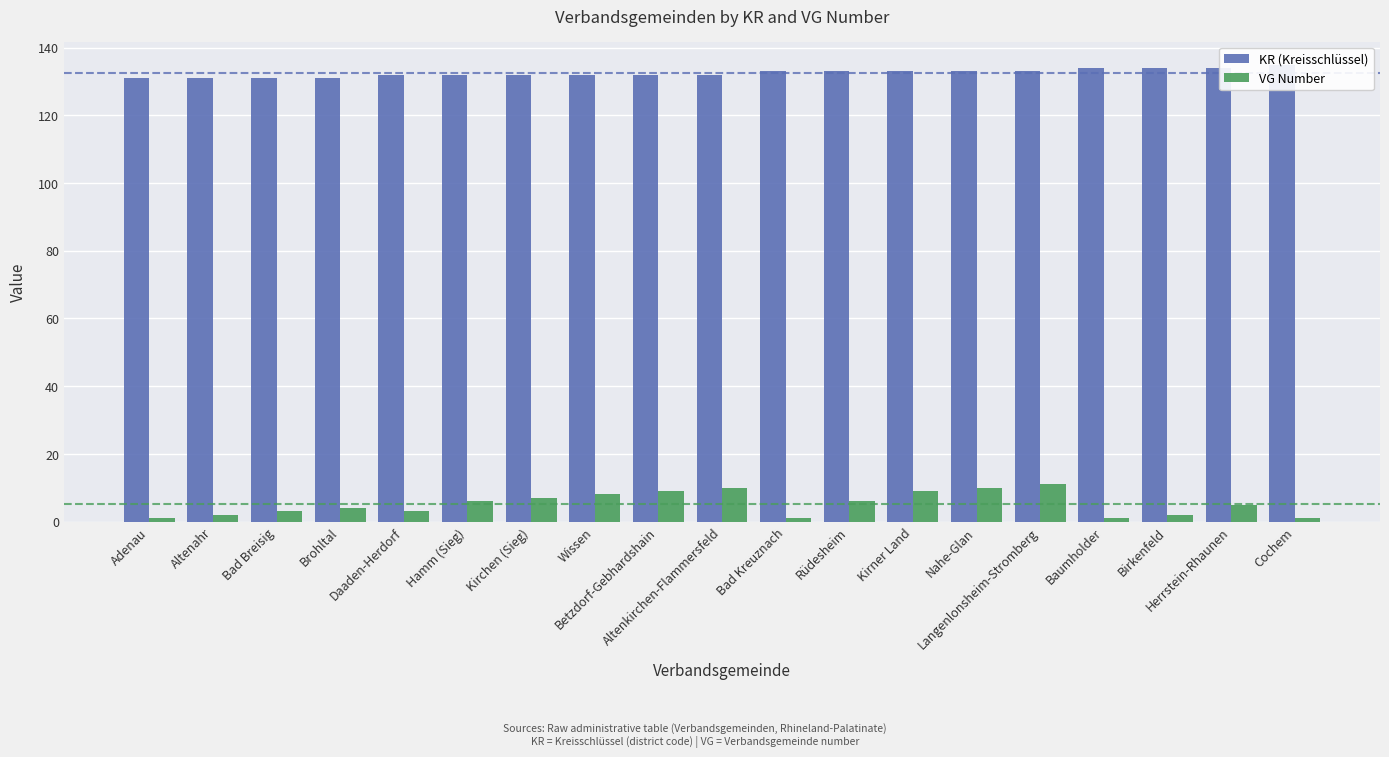

Where does the KR (Kreisschlüssel) series first go above 132?

Bad Kreuznach